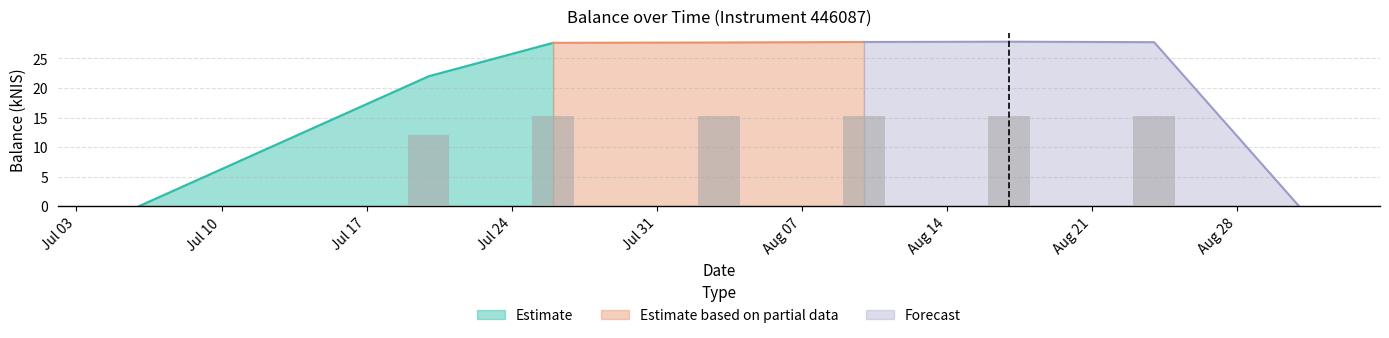

At which category does the chart reach its minimum across all series?

2023-07-06